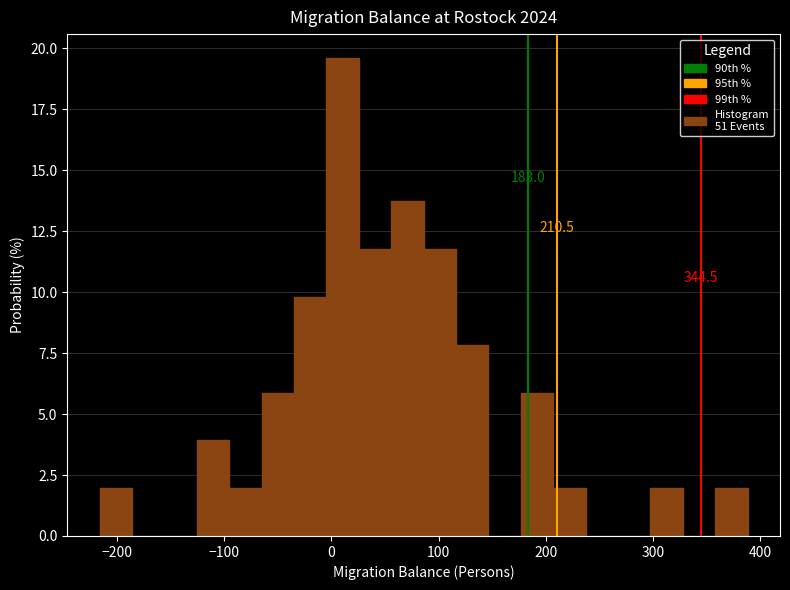

Read against the x-axis, roughly where is the centre of the tallest bar?

10